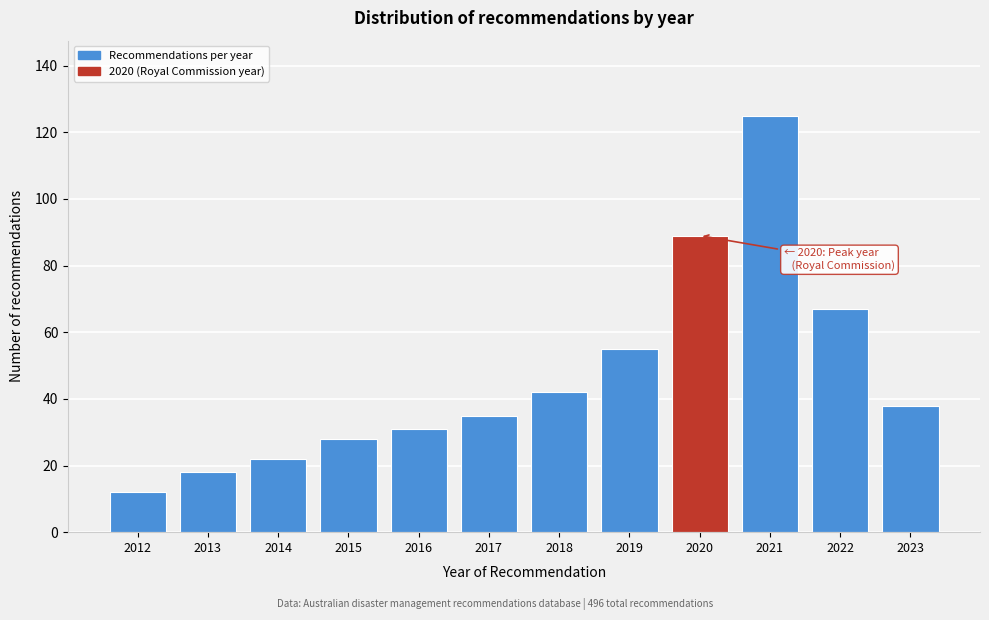

Reading right to left, extract all data points from this chart.

2023=38	2022=67	2021=125	2020=89	2019=55	2018=42	2017=35	2016=31	2015=28	2014=22	2013=18	2012=12